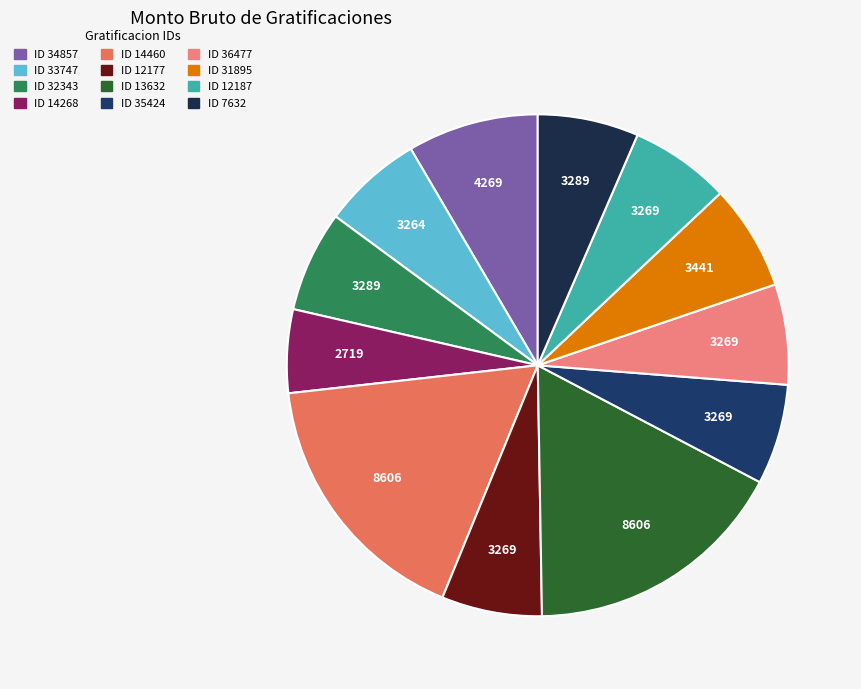

Is it true that ID 33747 is 12% of the pie?

False